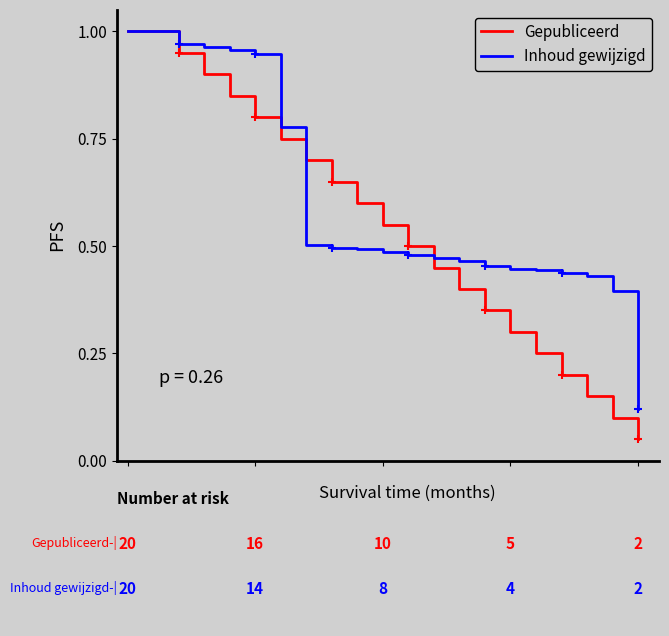

Which series has the largest total across all categories?

Inhoud gewijzigd